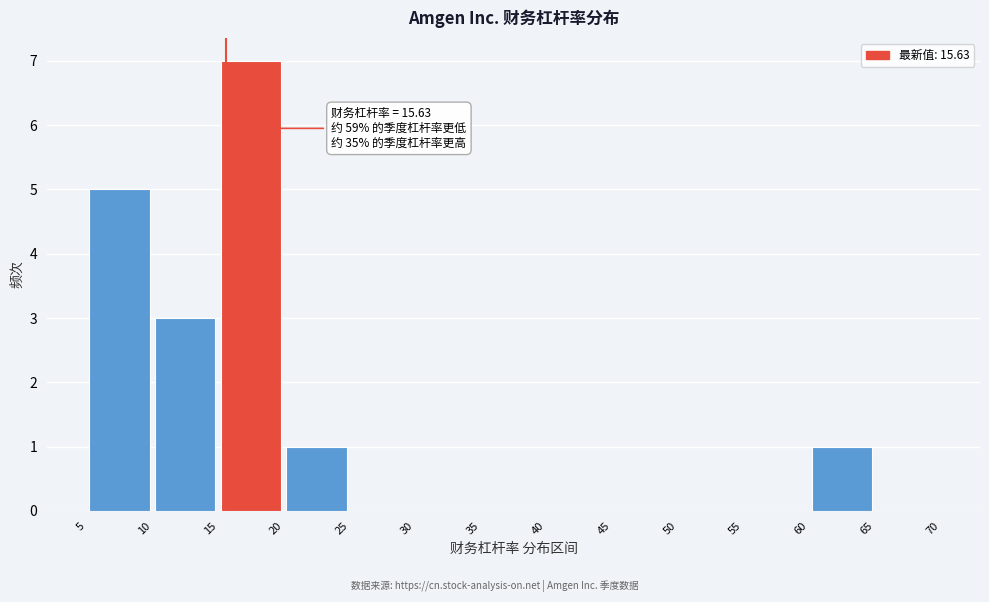

Over which range of the x-axis is the bar tallest?

15 to 20